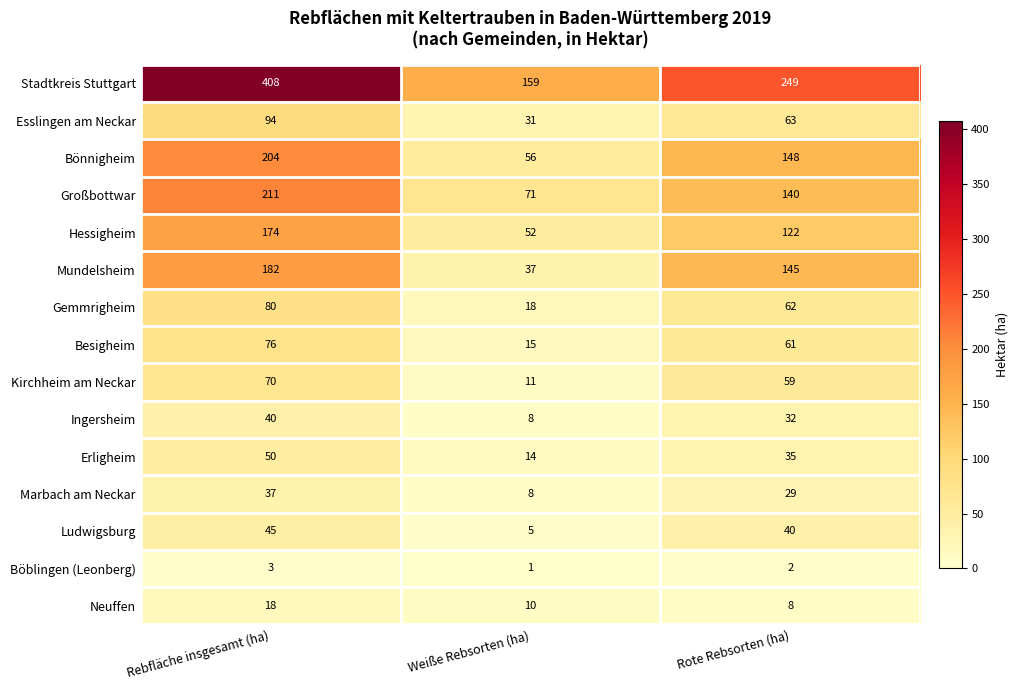

The Besigheim series shows 6 at Weiße Rebsorten (ha). True or false?

False